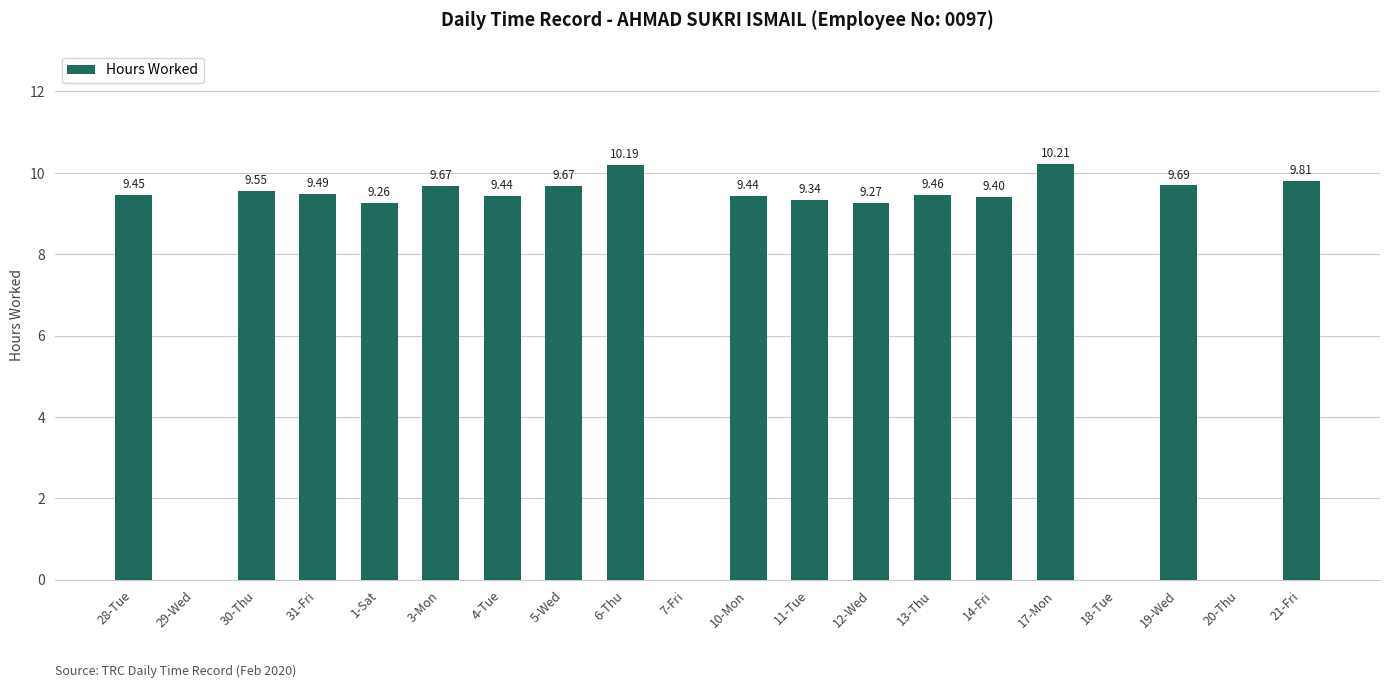

How many values are above zero?

16